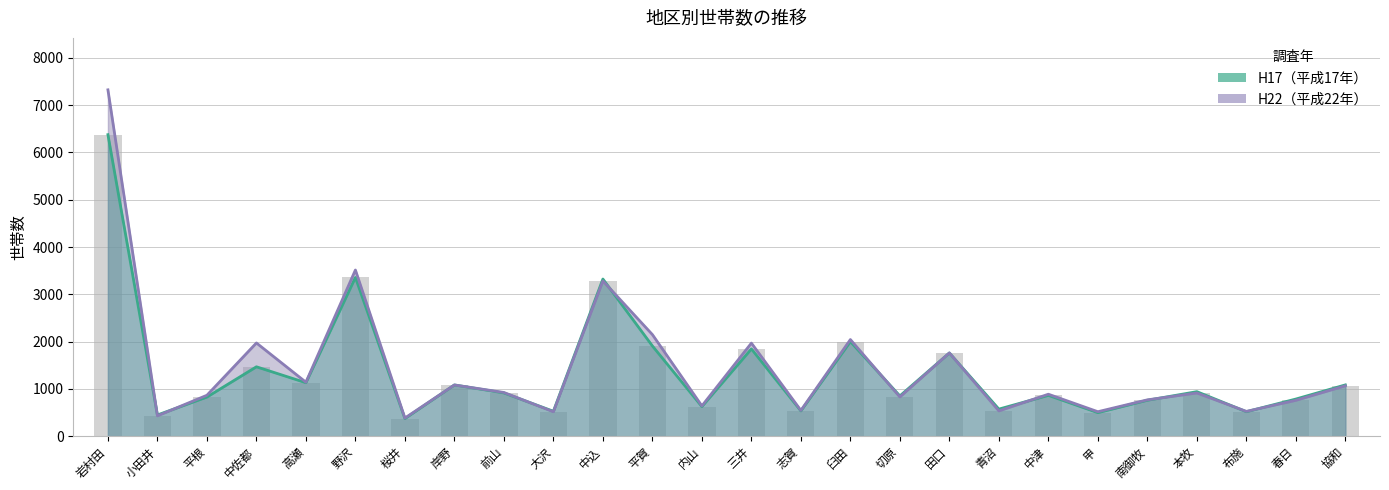

List the labels in order of H22 value, smallest first.

桜井, 小田井, 大沢, 甲, 布施, 青沼, 志賀, 内山, 春日, 南御牧, 切原, 平根, 中津, 本牧, 前山, 協和, 岸野, 高瀬, 田口, 三井, 中佐都, 臼田, 平賀, 中込, 野沢, 岩村田